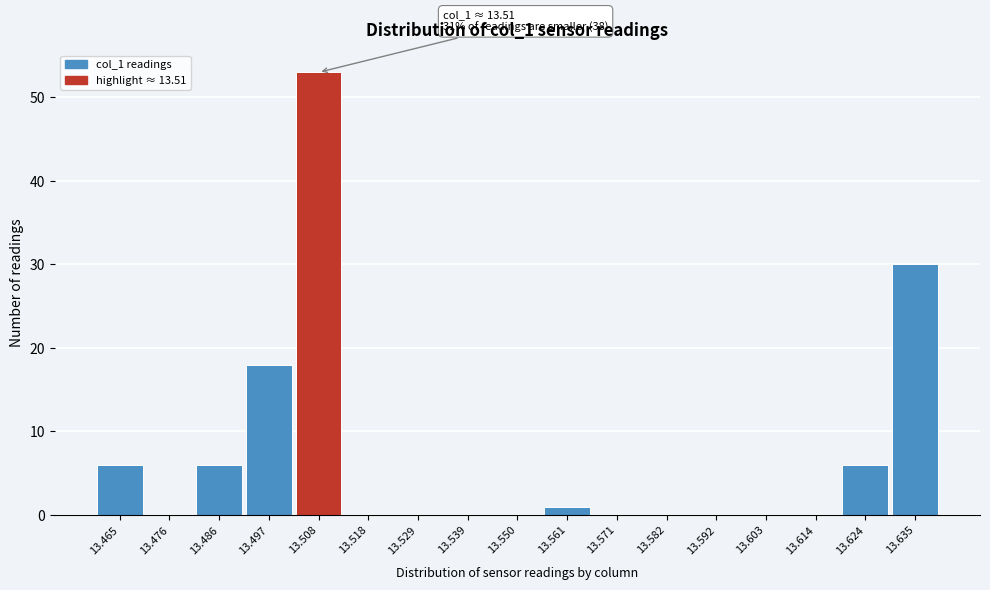

Which range on the x-axis has the tallest bar?

13.502 to 13.512